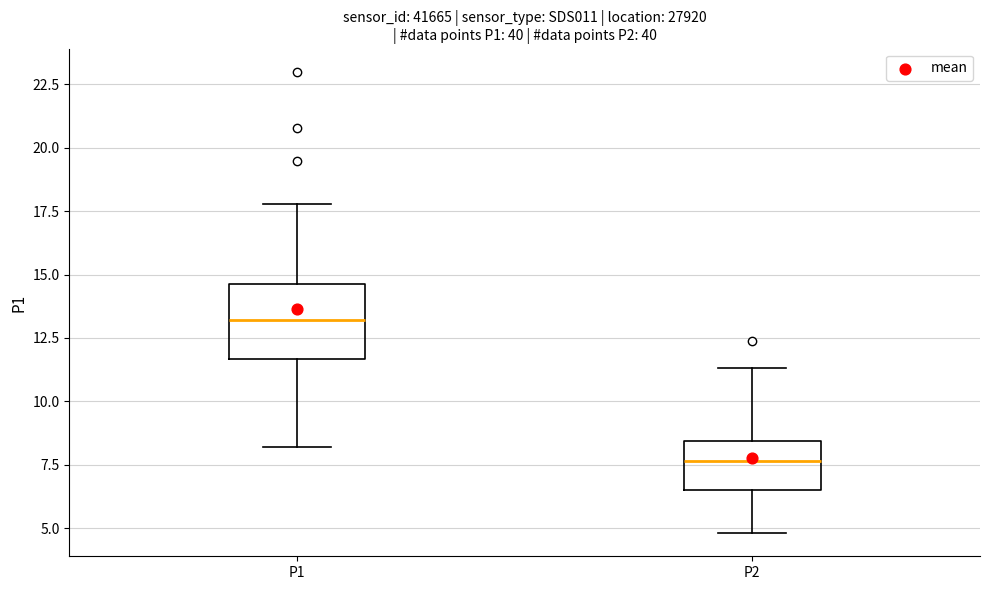

Which box is the tallest, from its lower edge to its upper edge?

P1